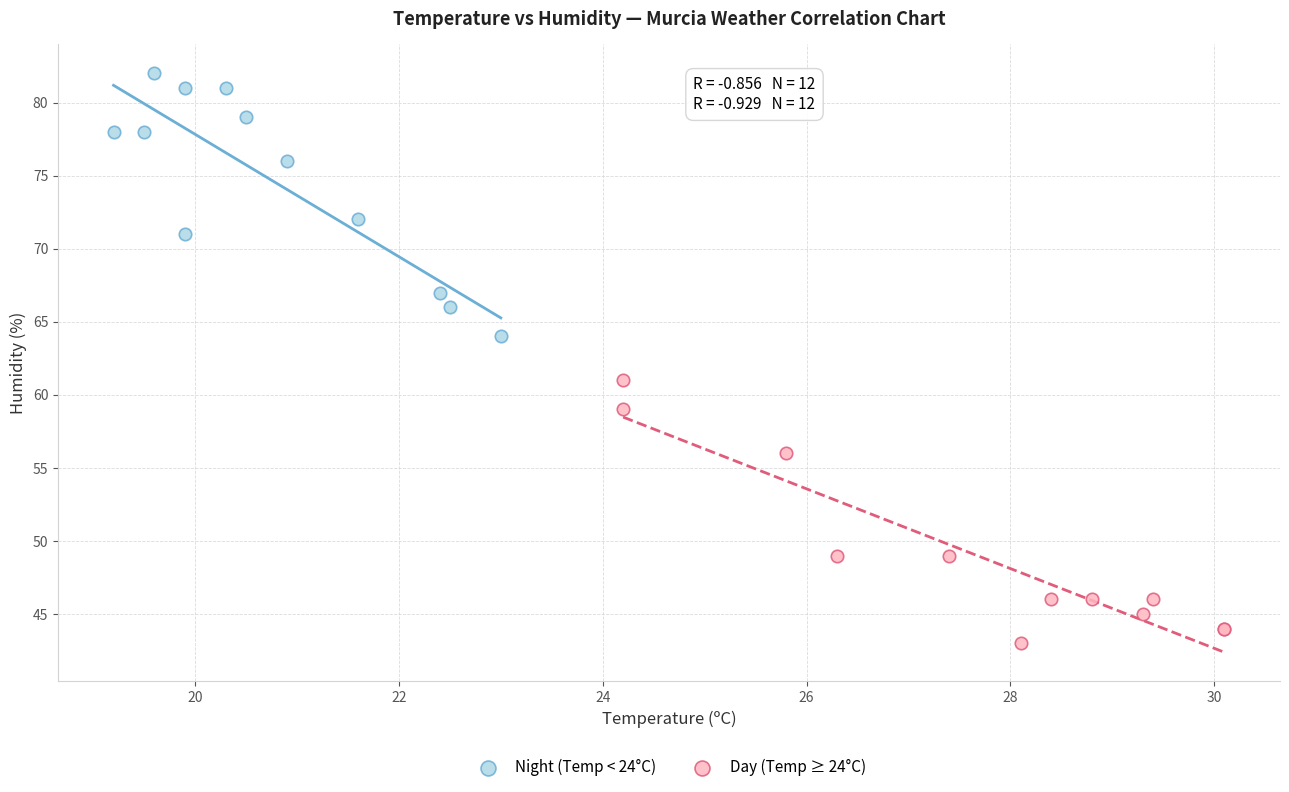

Which series reaches the minimum Y coordinate?

Day (Temp ≥ 24°C)